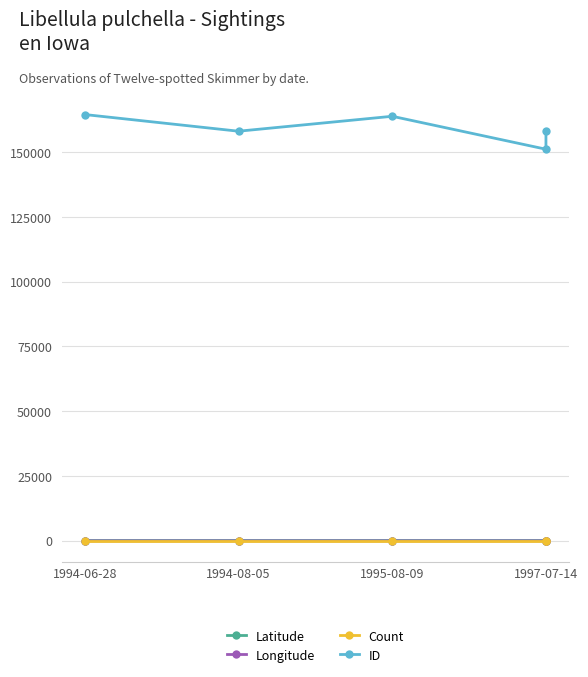

True or false: Longitude and ID cross at least once.

False